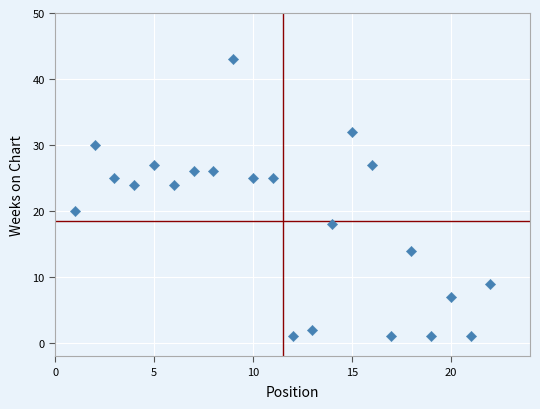

What is the range of X values (max minus min)?

21